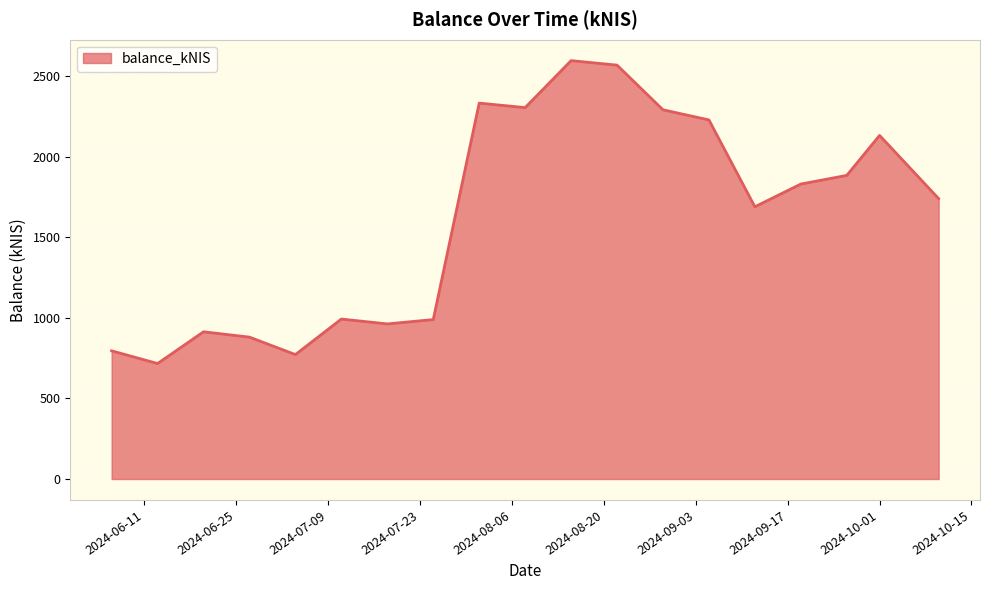

What is the difference between the maximum and minimum values?

1879.6